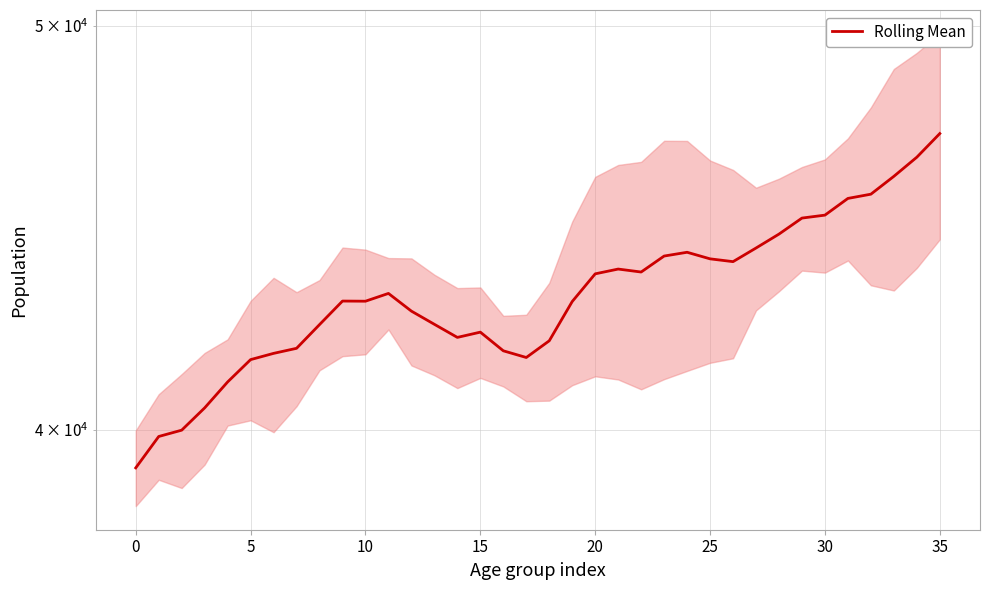

How many lines are shown in the chart?

1